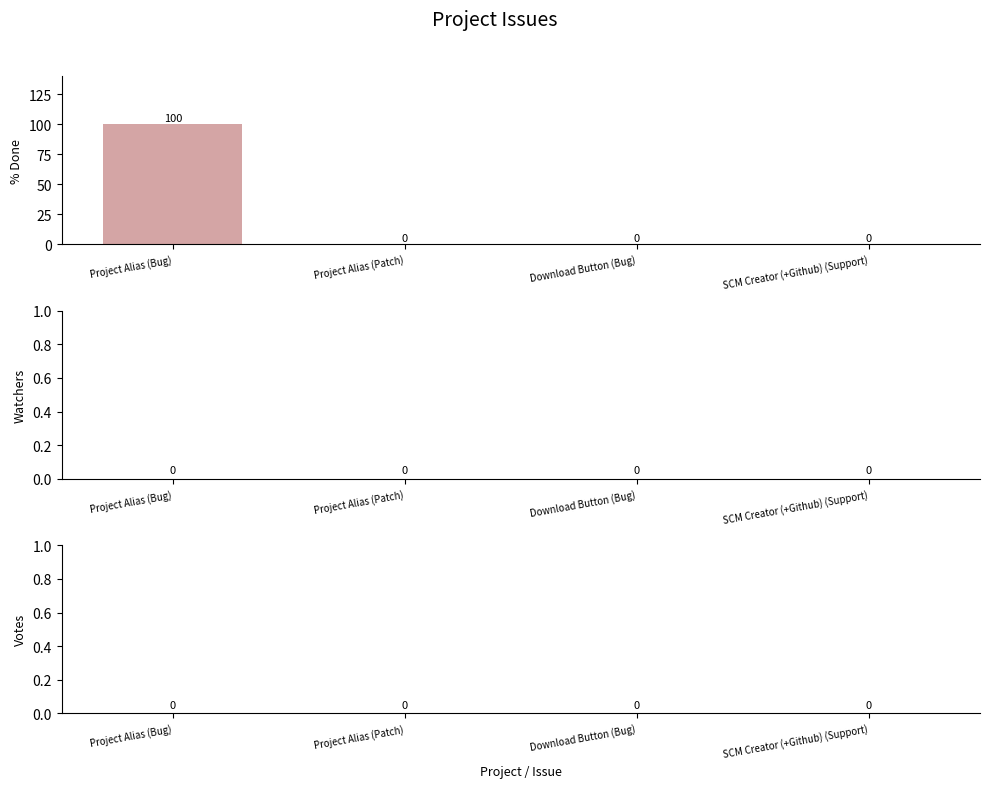

What is the change in value from Project Alias (Bug) to SCM Creator (+Github) (Support)?

-100